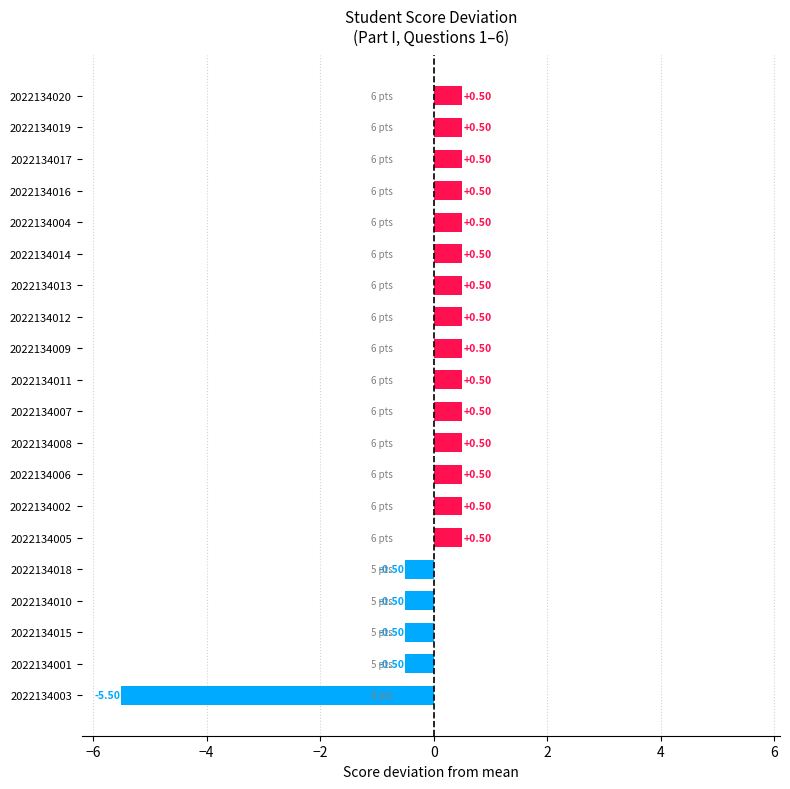

What is the difference between the maximum and minimum values?

6.0